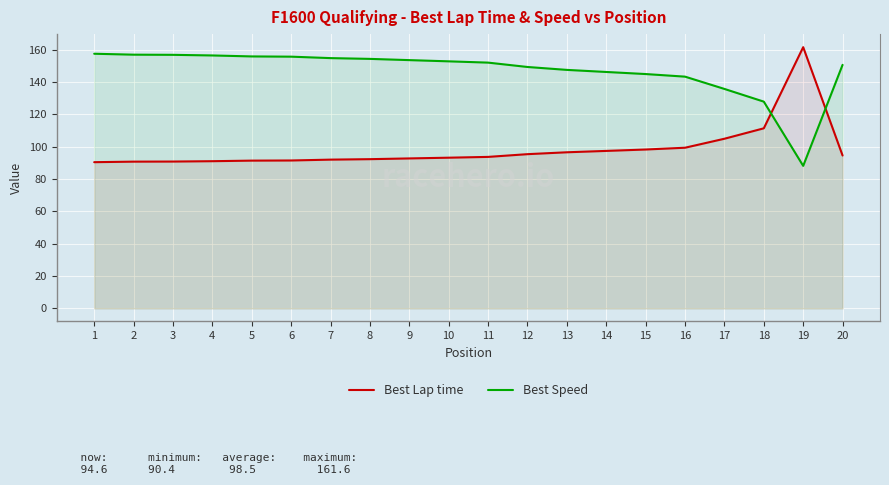

What is the greatest value displayed?

161.6